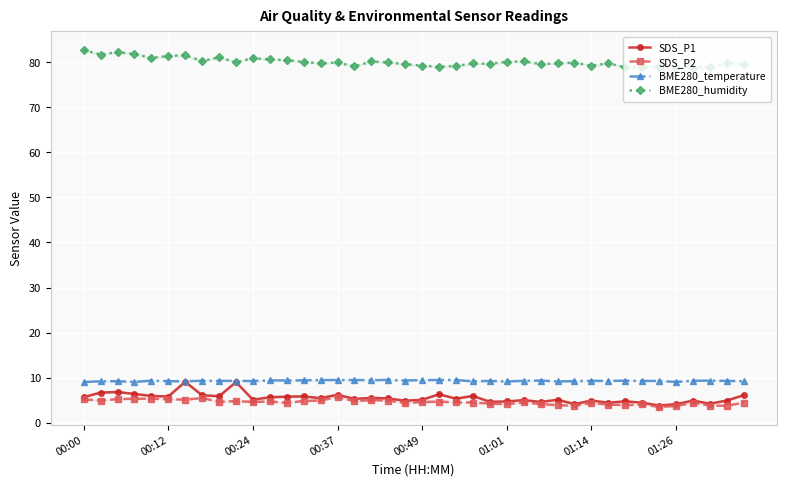

The value of BME280_temperature at 26 is 5.8. True or false?

False